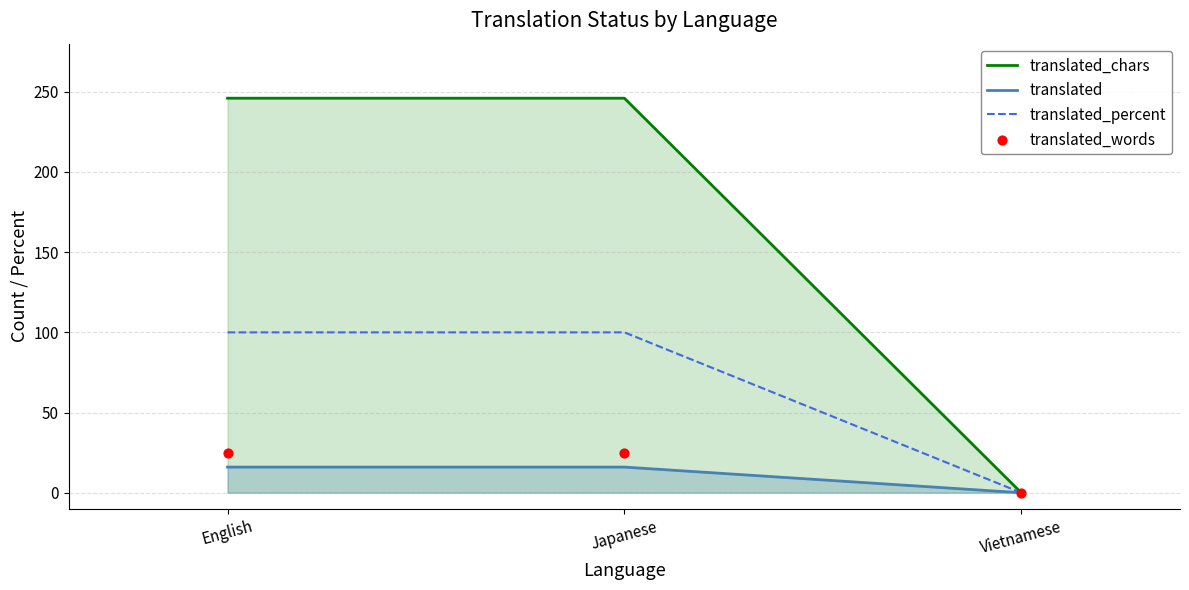

What is the total value across all series at Japanese?

387